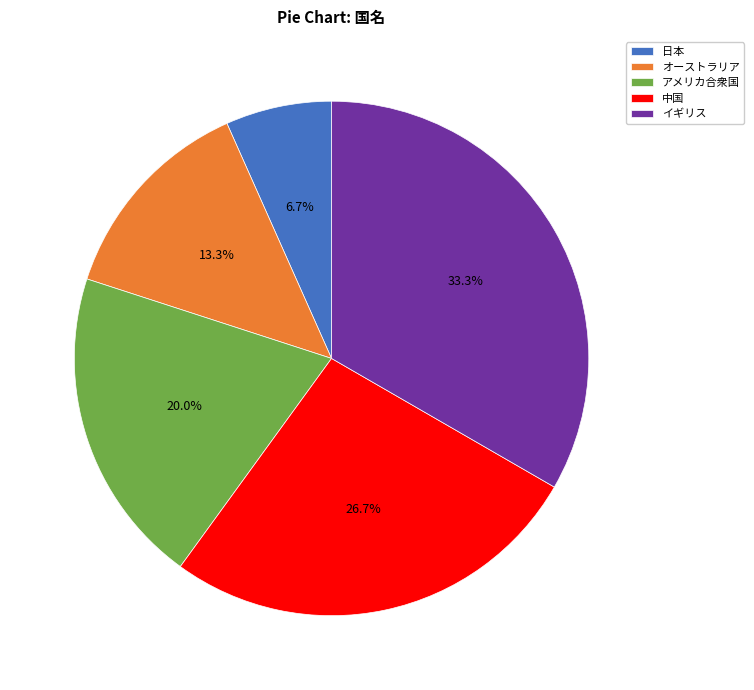

Do 日本 and アメリカ合衆国 together represent more than half of the pie?

No